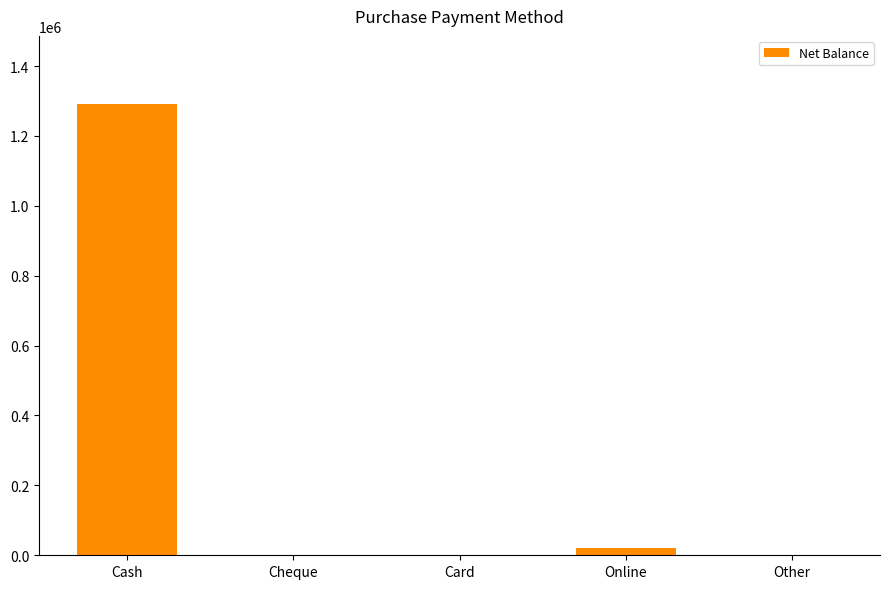

What is the greatest value displayed?

1292450